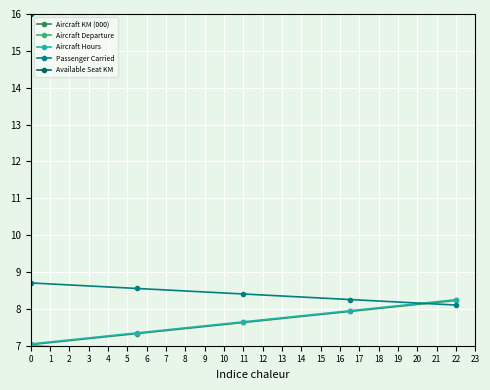

The value of Aircraft Hours at 0 is 12.1. True or false?

False